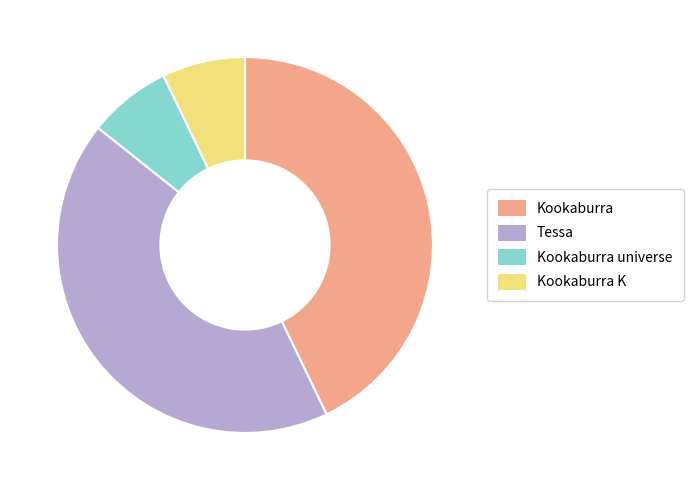

Does Kookaburra universe represent more than half of the total?

No